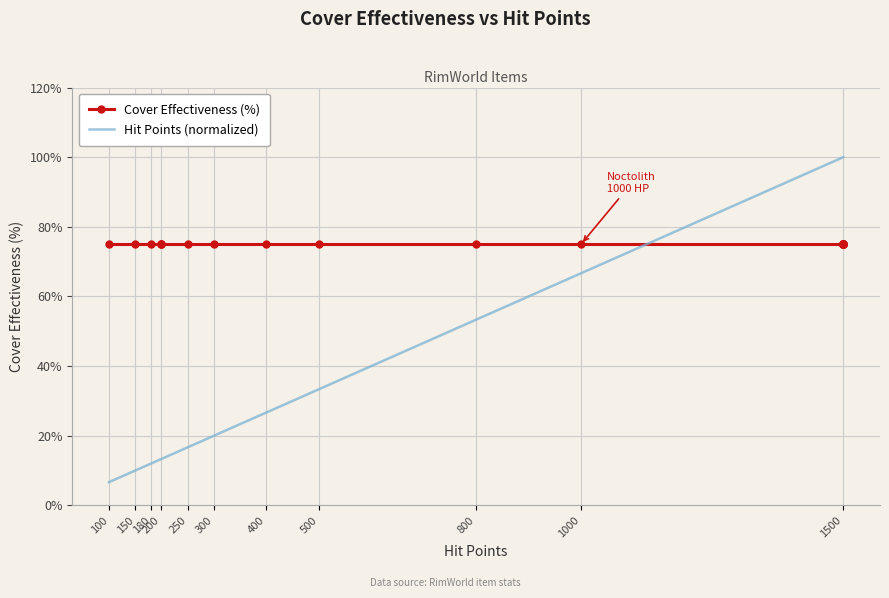

What is the greatest value displayed?

1.0